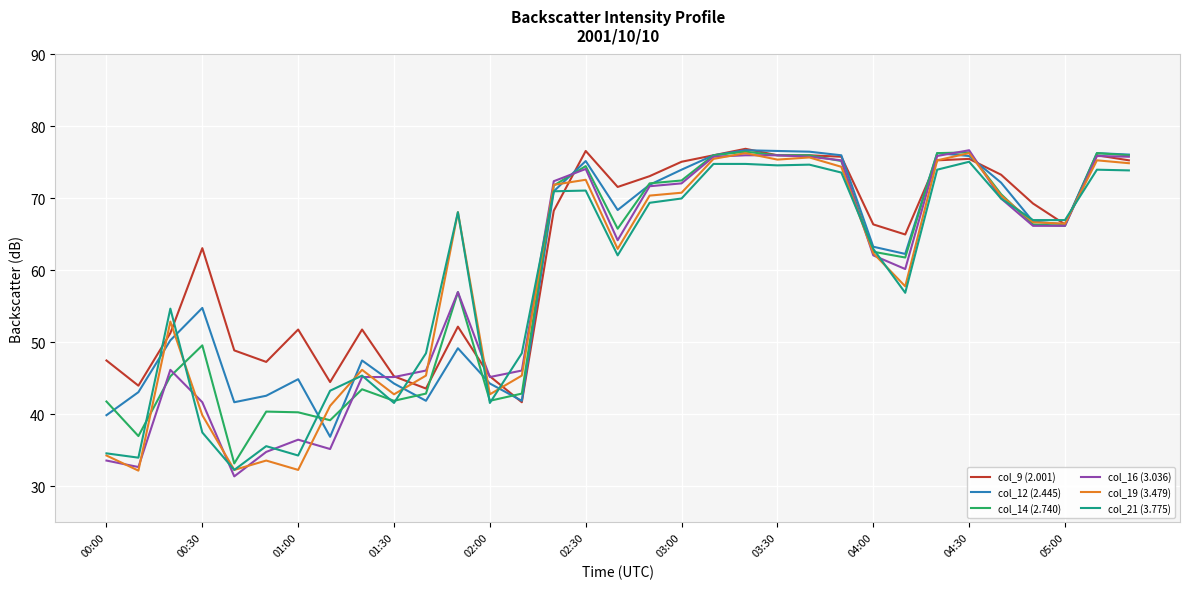

What is the minimum value for col_21 (3.775)?

32.3